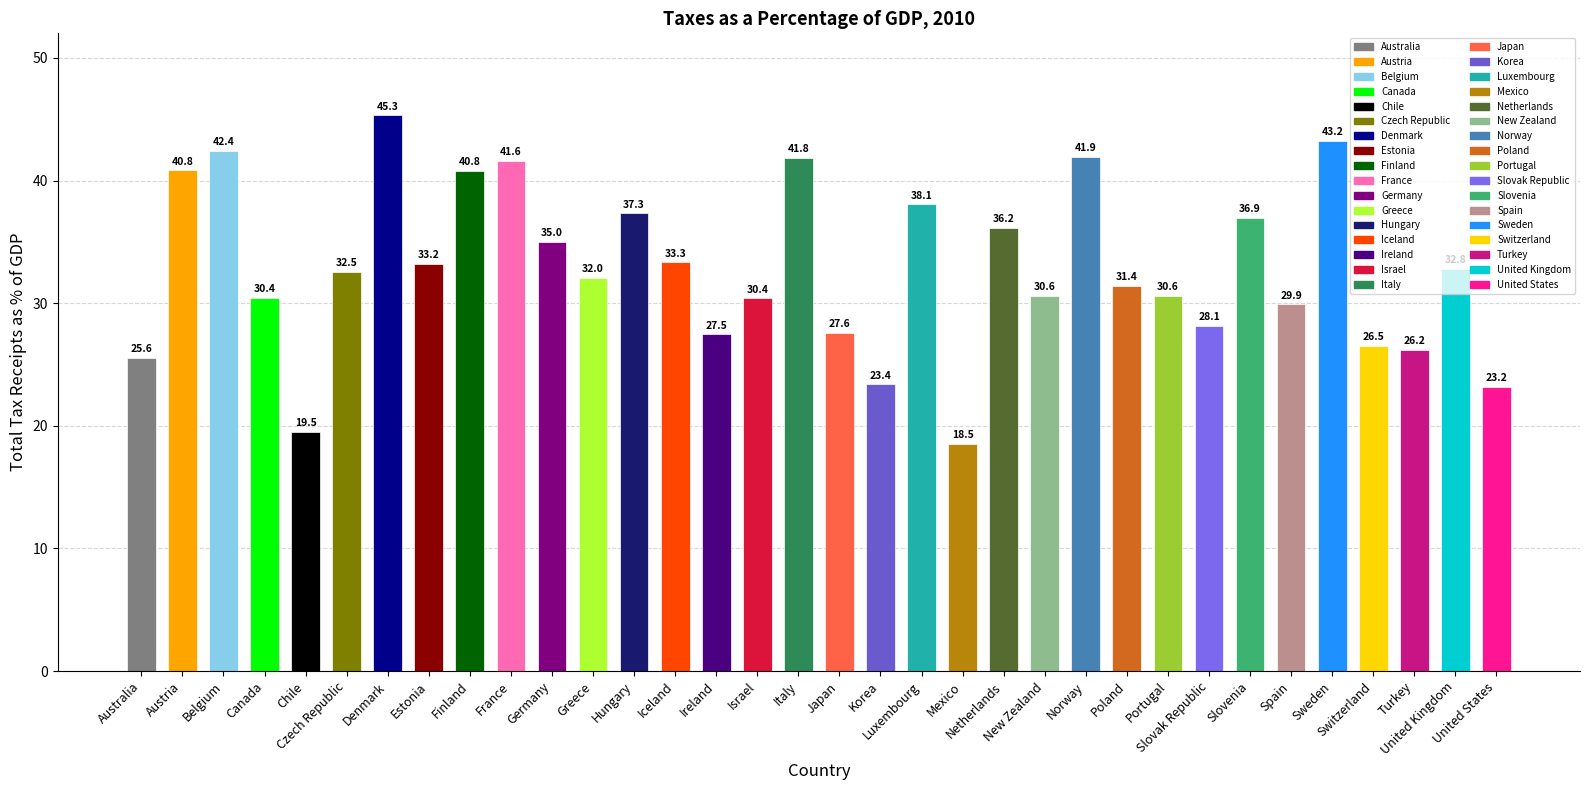

What is the value of the 29th bar from the left?

29.9